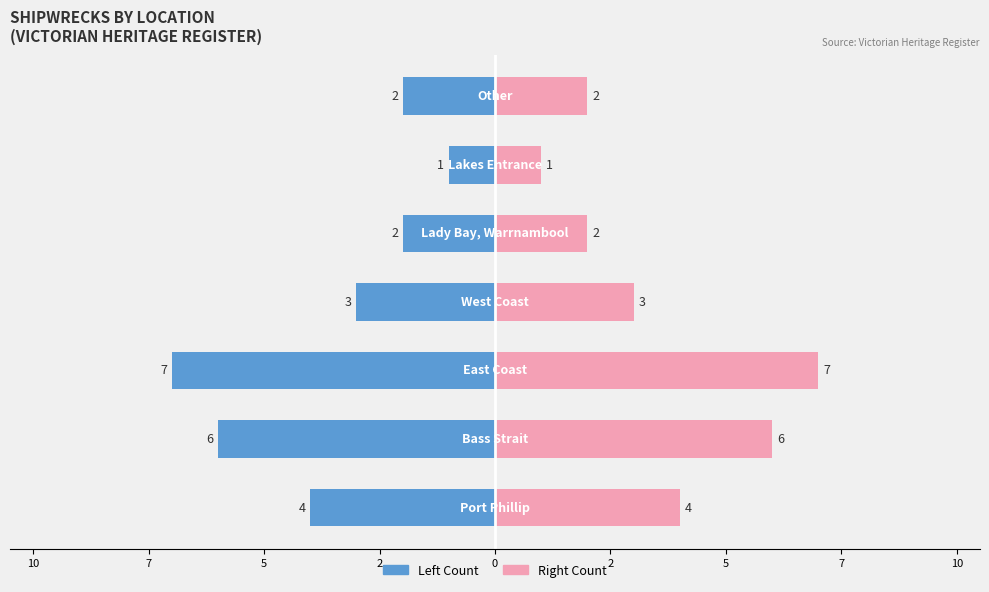

Is it true that the value at 2 is 2?

True